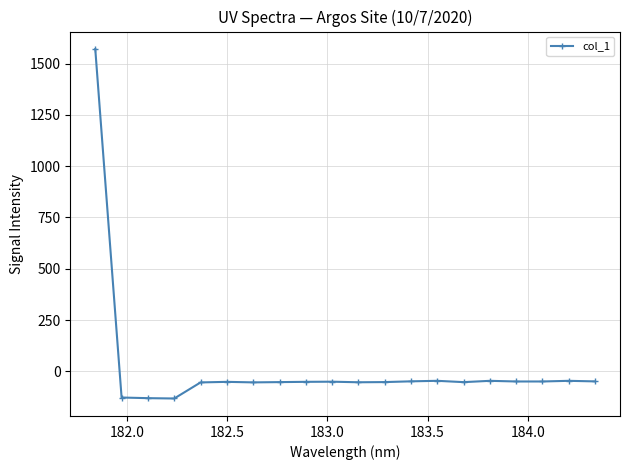

What is the smallest value displayed?

-132.7